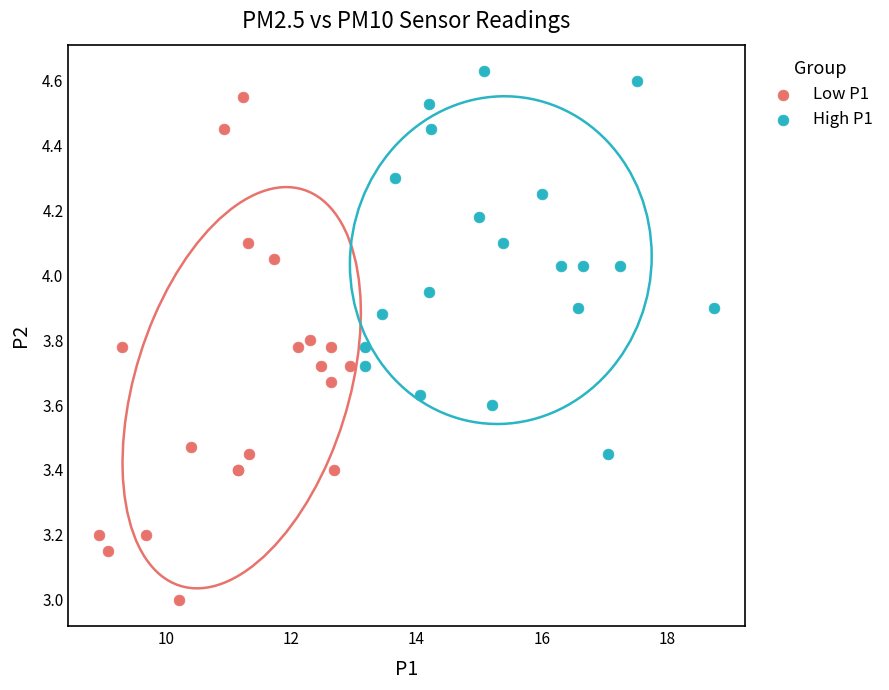

Which series reaches the minimum Y coordinate?

Low P1